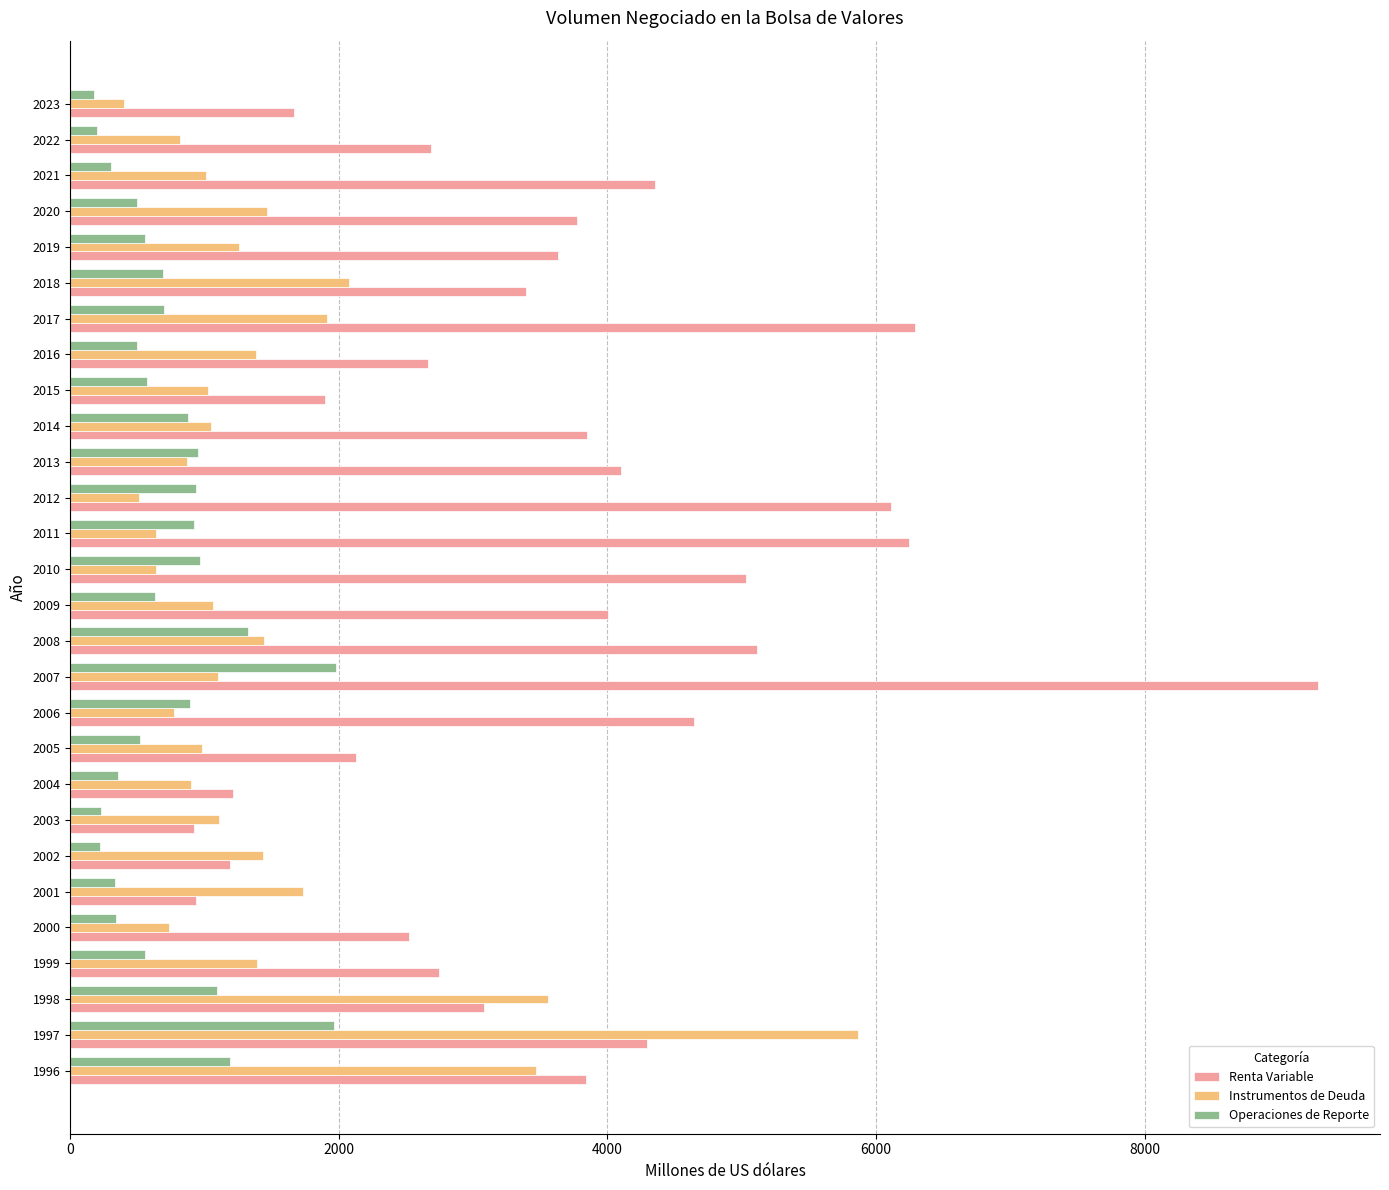

Which category has the highest value across all series?

2007